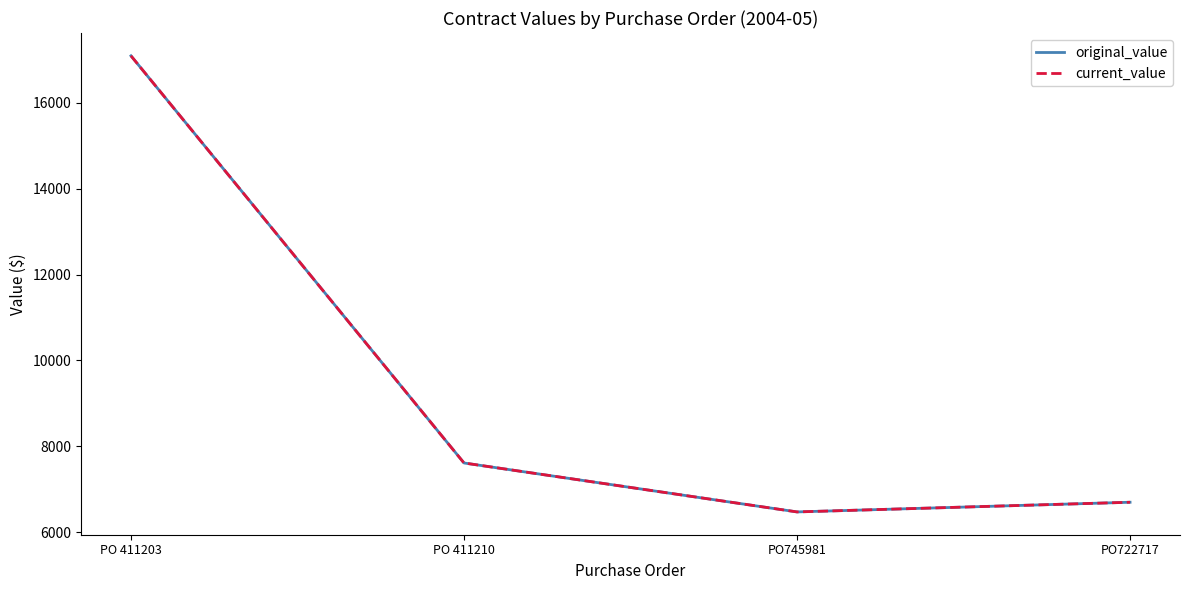

What is the maximum value for original_value?

17090.0